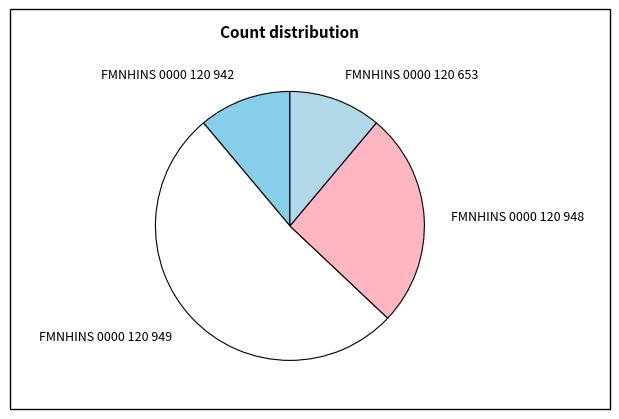

Which slice is the largest?

FMNHINS 0000 120 949